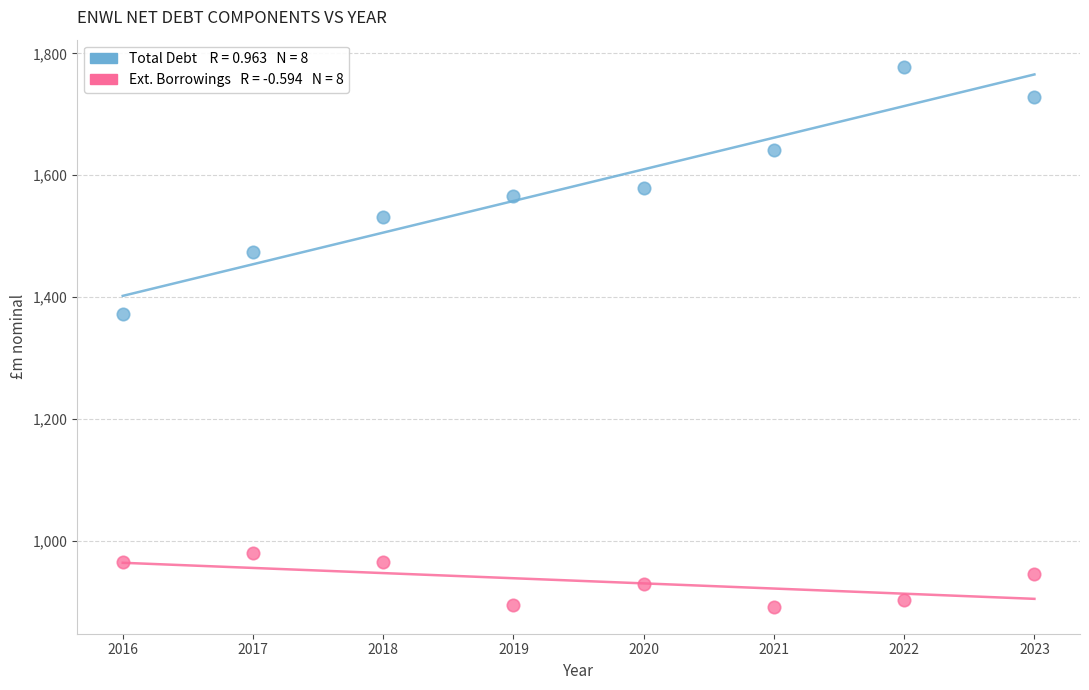

Across all data points, what is the range of X values (max minus min)?

7.0